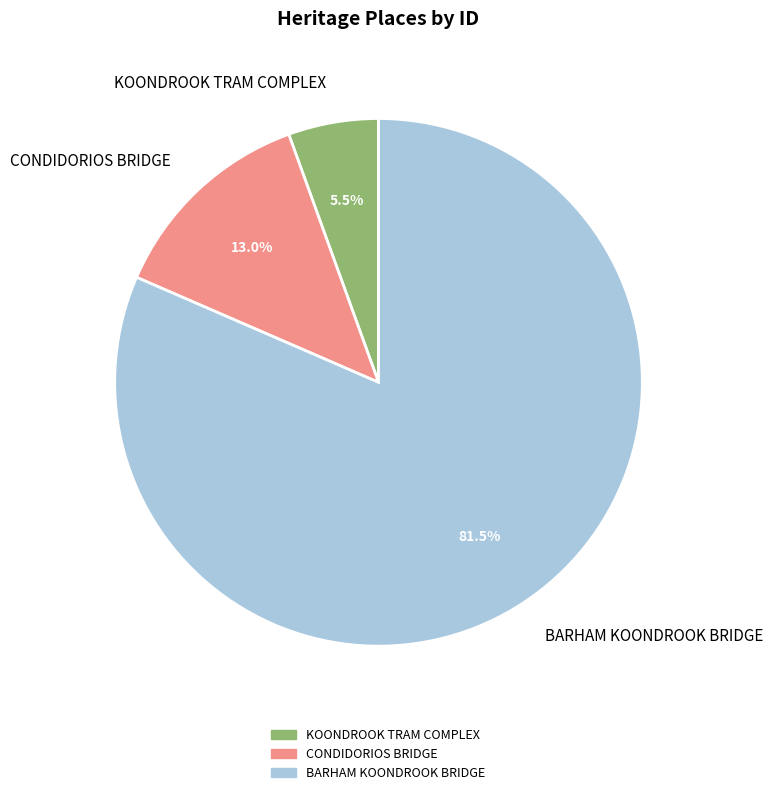

Does CONDIDORIOS BRIDGE account for over 50% of the chart?

No